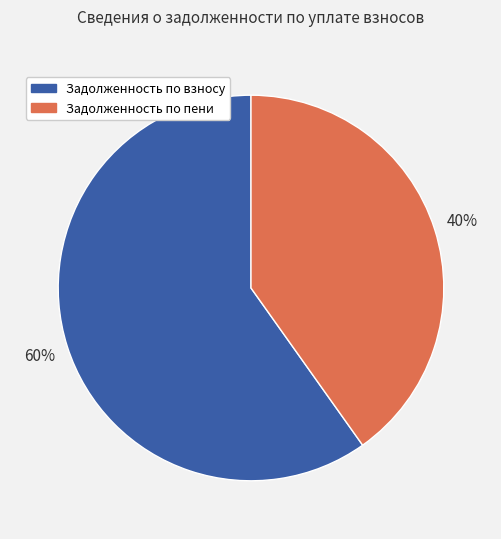

Count the number of slices in the pie.

2